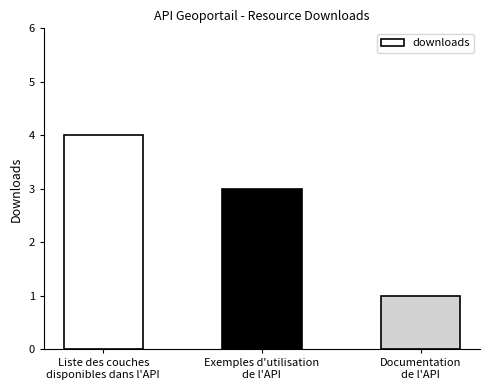

What is the average value?

3